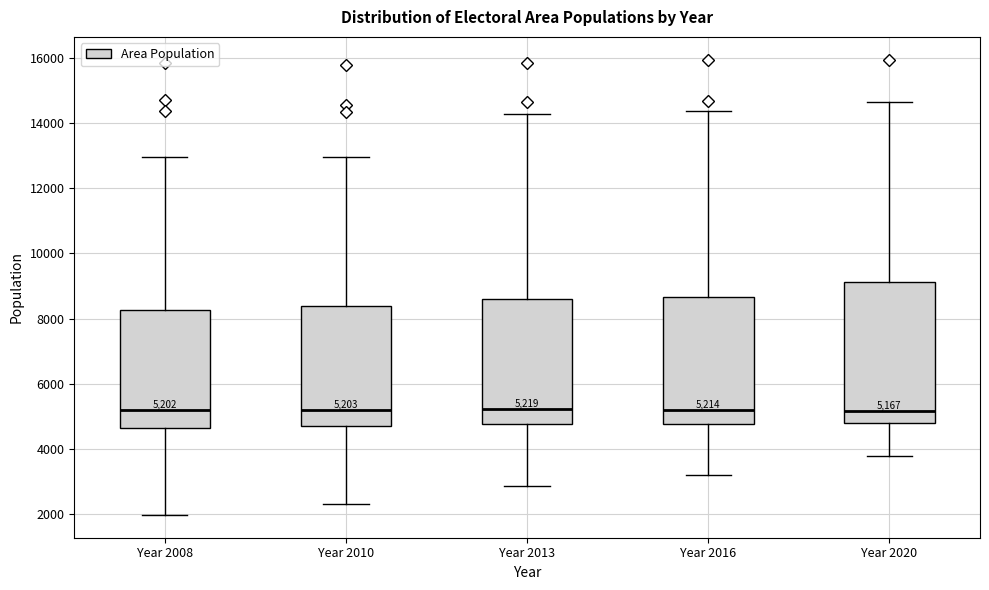

Comparing the boxes themselves (not the whiskers), which one is the tallest?

Year 2020